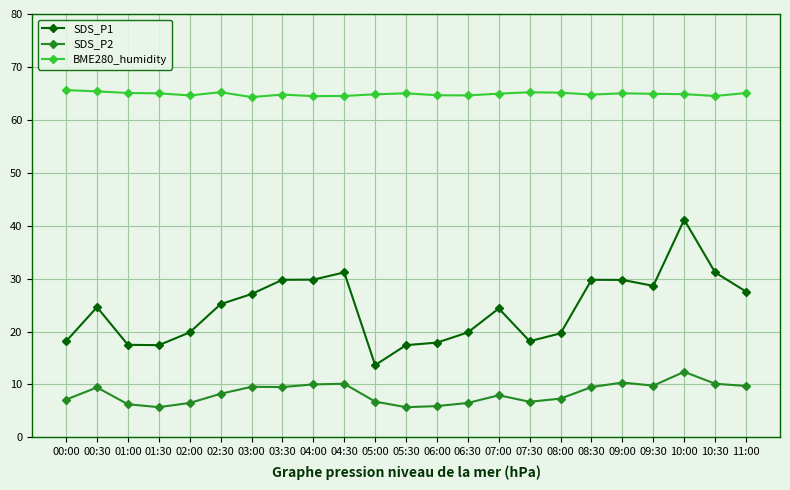

At which category is the sum across all series the highest?

10:00